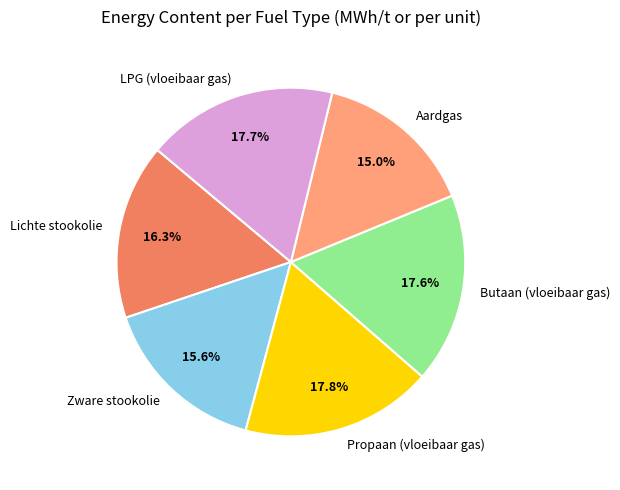

To the nearest percent, what percentage of the pie is Aardgas?

15%